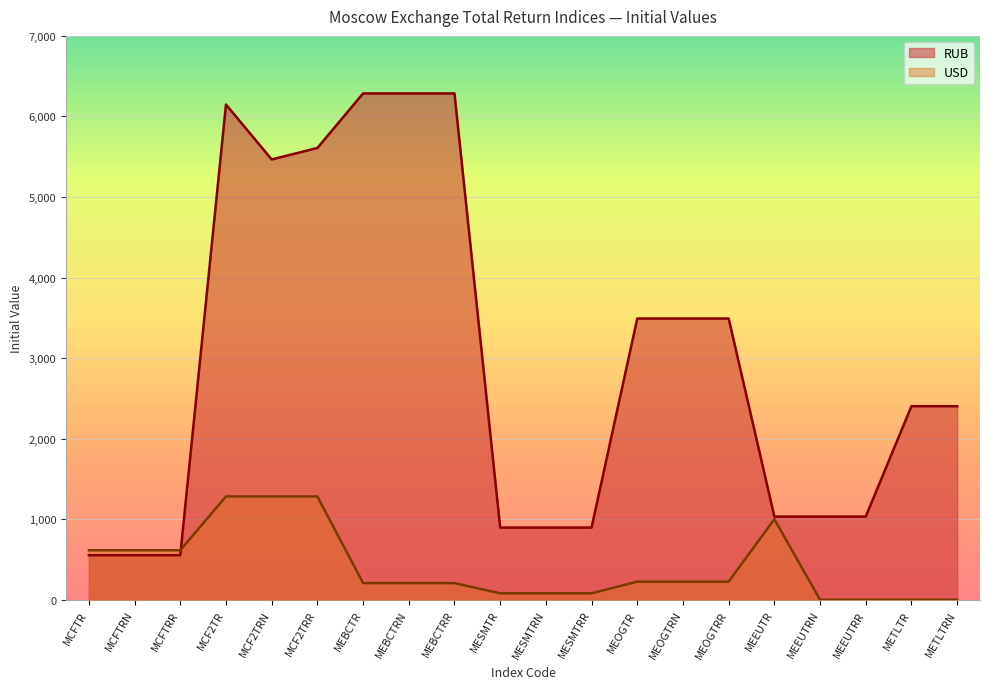

Where is the first local minimum for RUB?

MCF2TRN